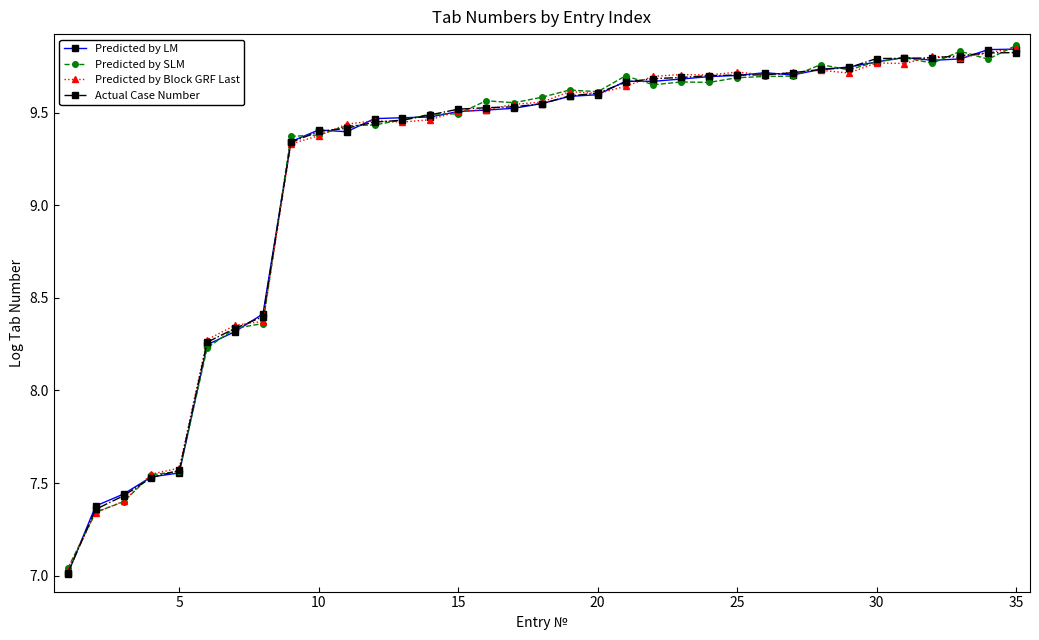

True or false: Predicted by LM has more than 1 interior local peaks.

True